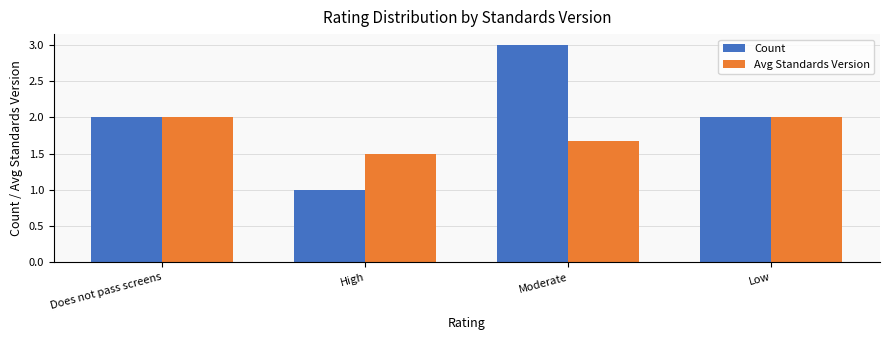

What is the sum of all Avg Standards Version values?

7.2